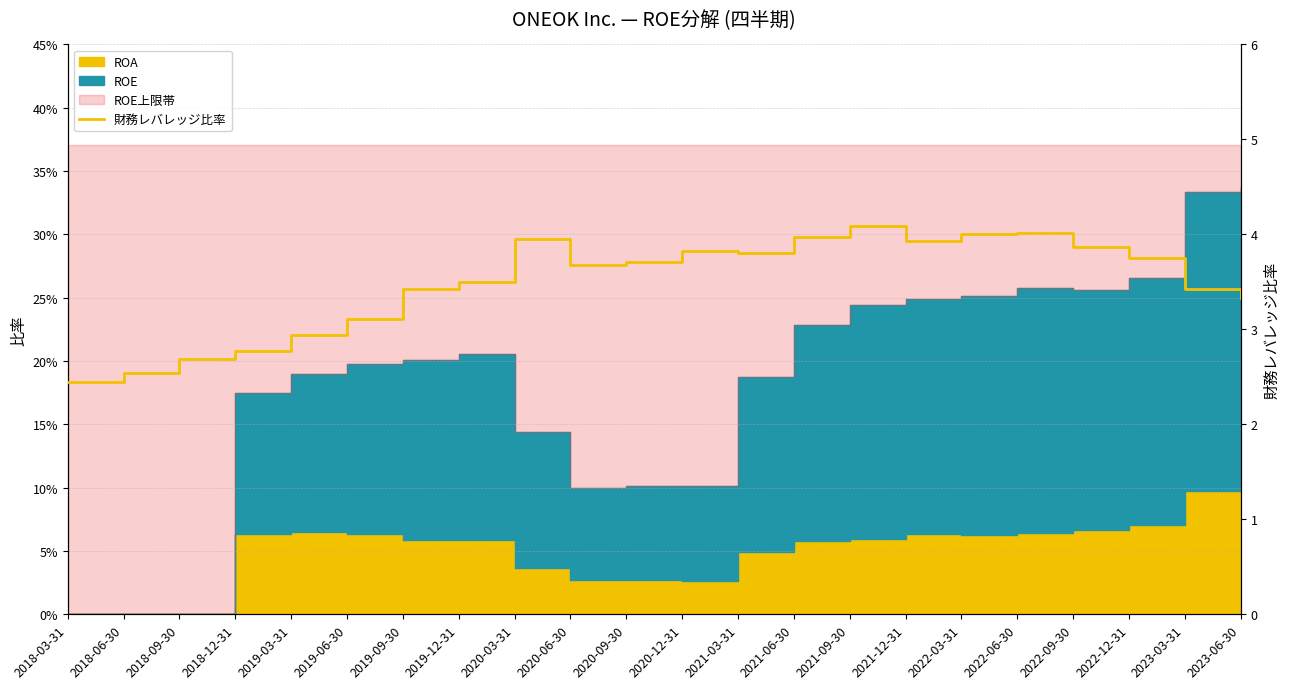

The value at 2019-03-31 is 4.2. True or false?

False